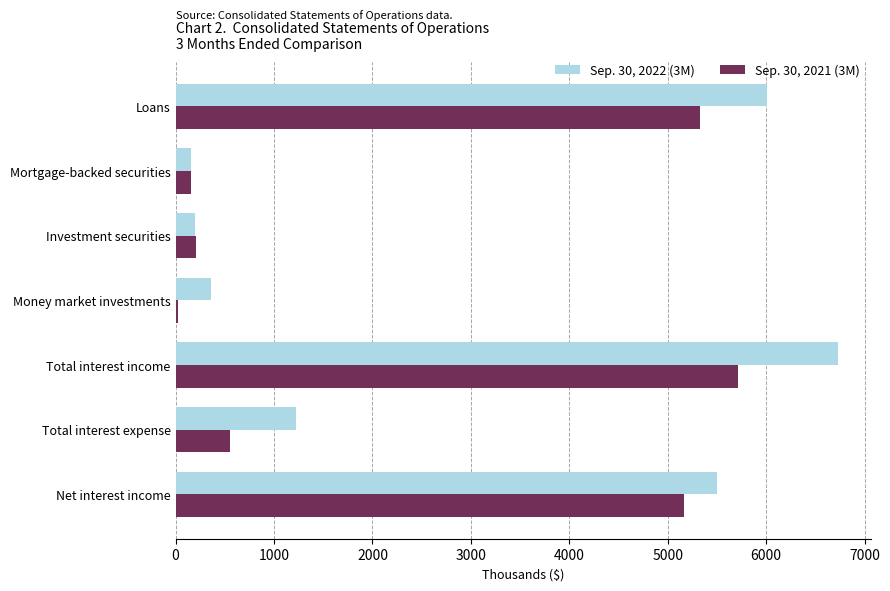

What is the highest value of the Sep. 30, 2021 (3M) series?

5718